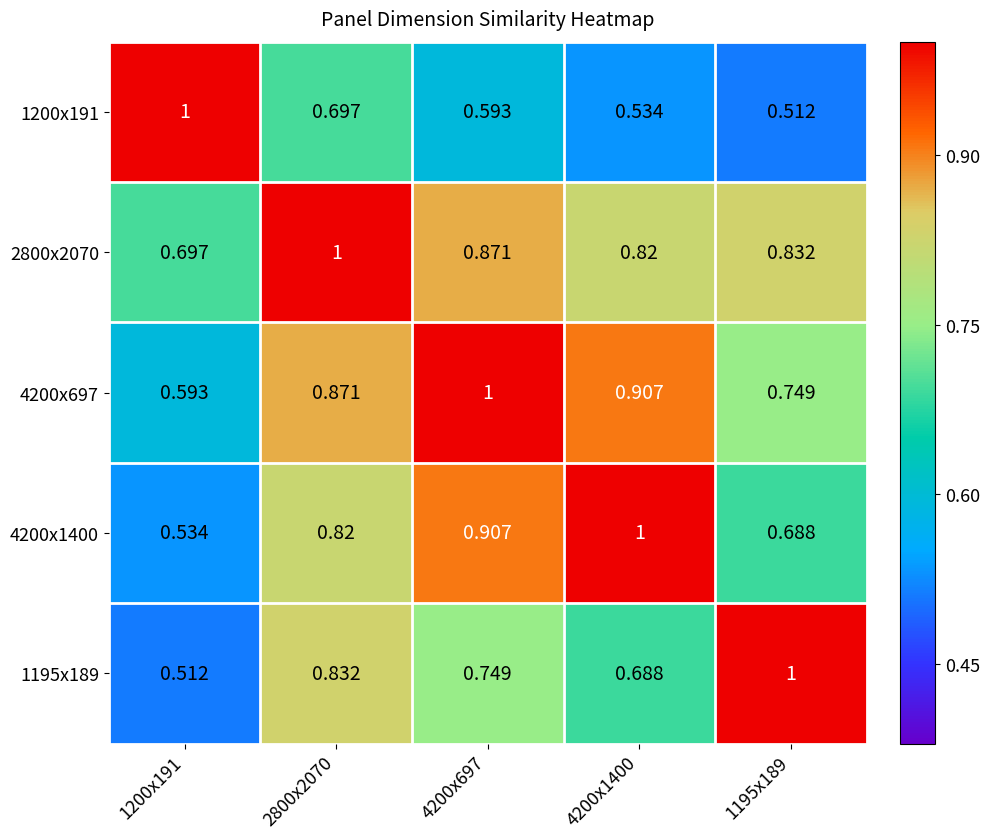

Is the value of 1195x189 at 1195x189 greater than the value of 4200x697 at 1195x189?

Yes